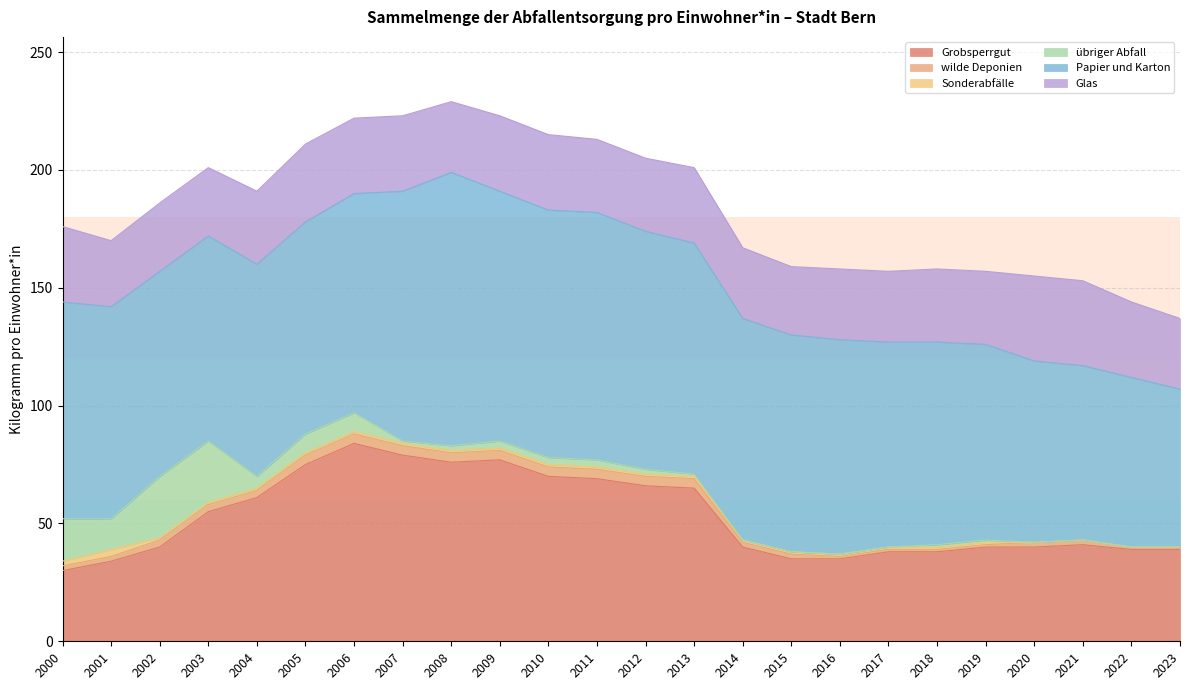

Is the value of Grobsperrgut at 2023 greater than the value of Papier und Karton at 2004?

No